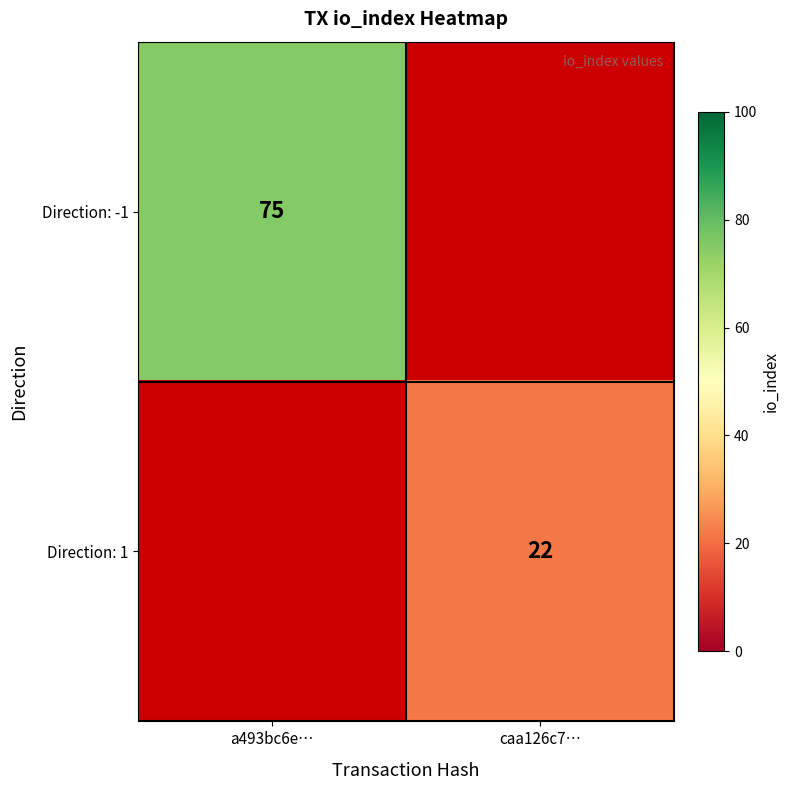

The value of Direction: -1 at a493bc6e… is 75. True or false?

True